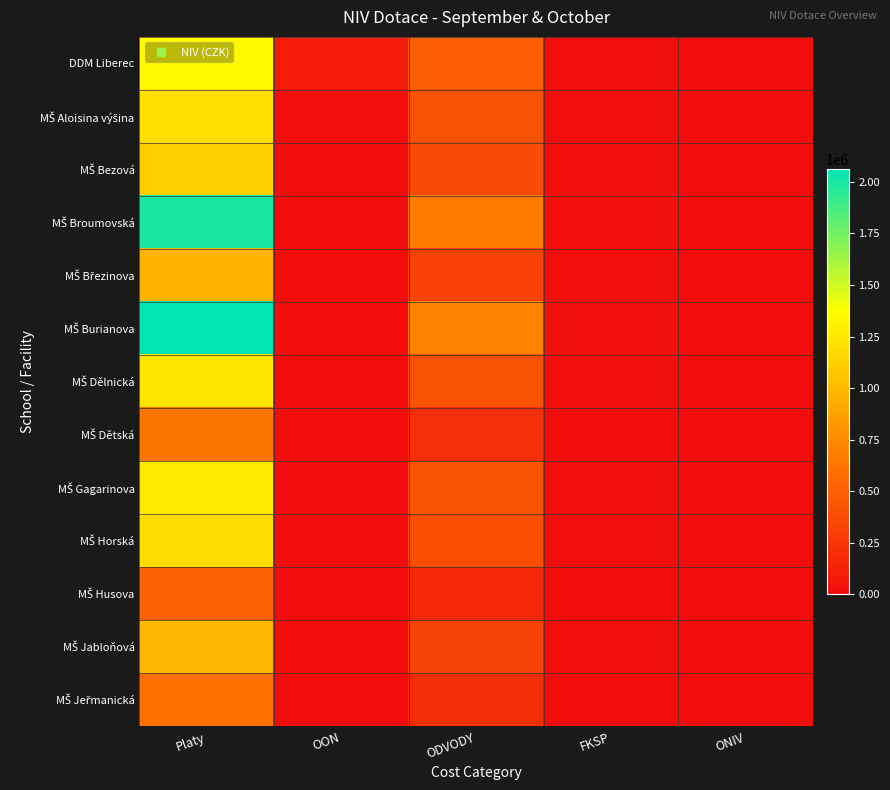

What is the total value across all series at FKSP?

150973